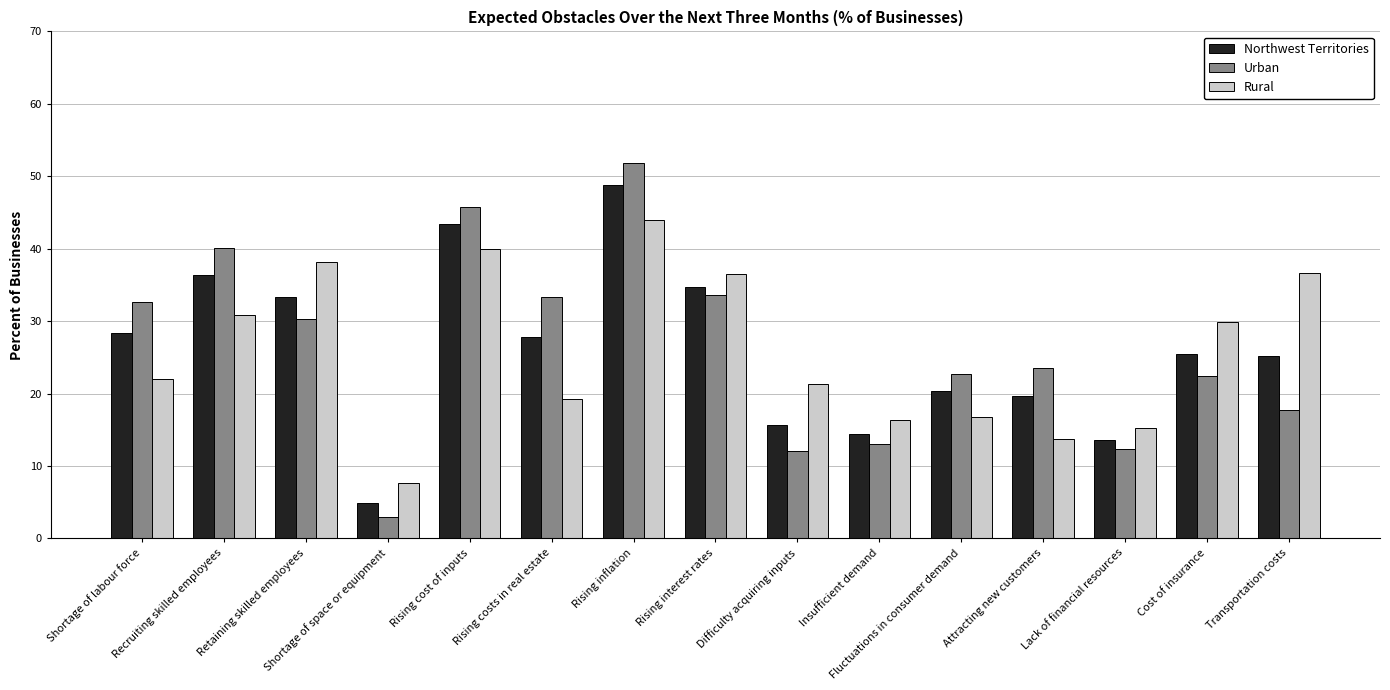

Rank the series by their maximum value, from highest to lowest.

Urban, Northwest Territories, Rural